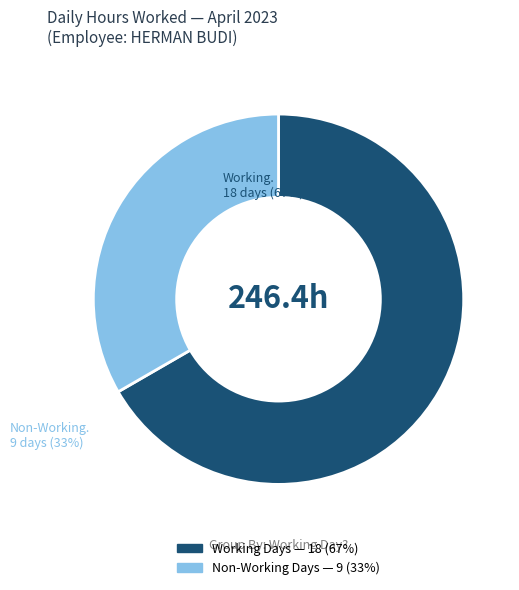

Is there any slice that represents more than half of the pie?

Yes